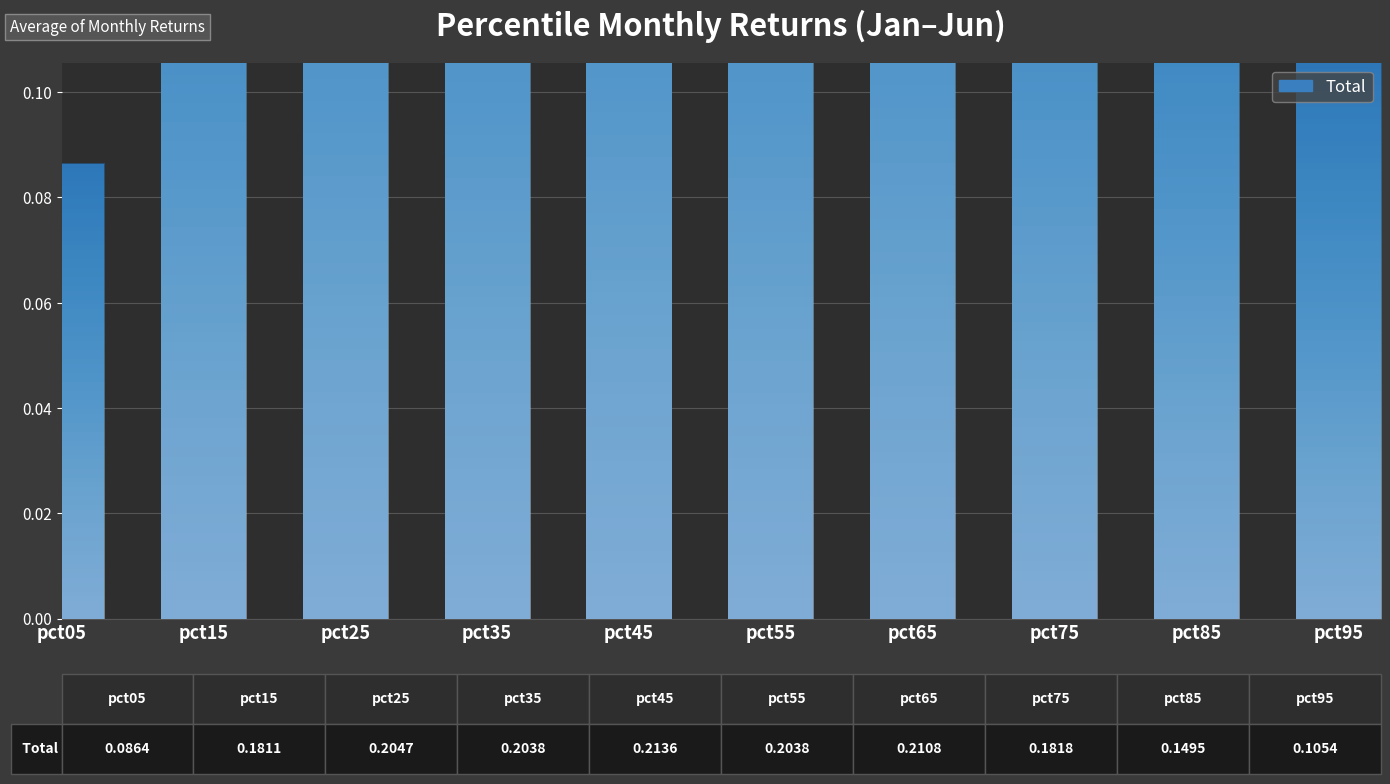

Which category has the highest value across all series?

pct45